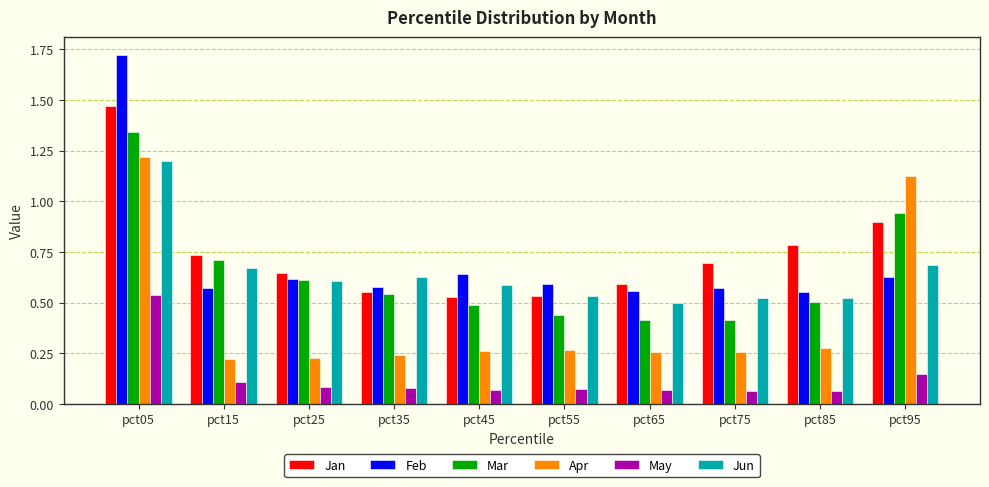

How many Jun values are between 0 and 1?

9